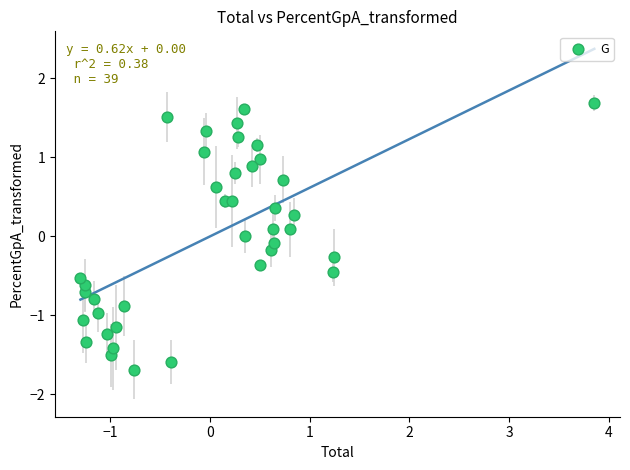

What is the range of Y values (max minus min)?

3.4